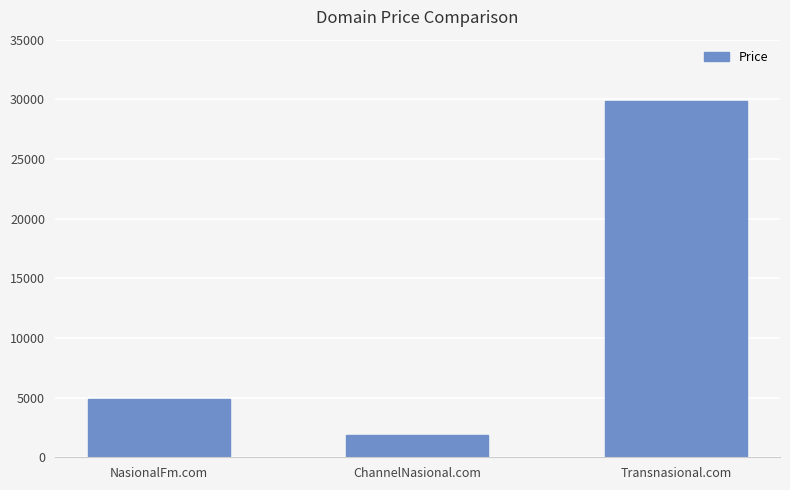

What is the label of the 1st bar from the left?

NasionalFm.com